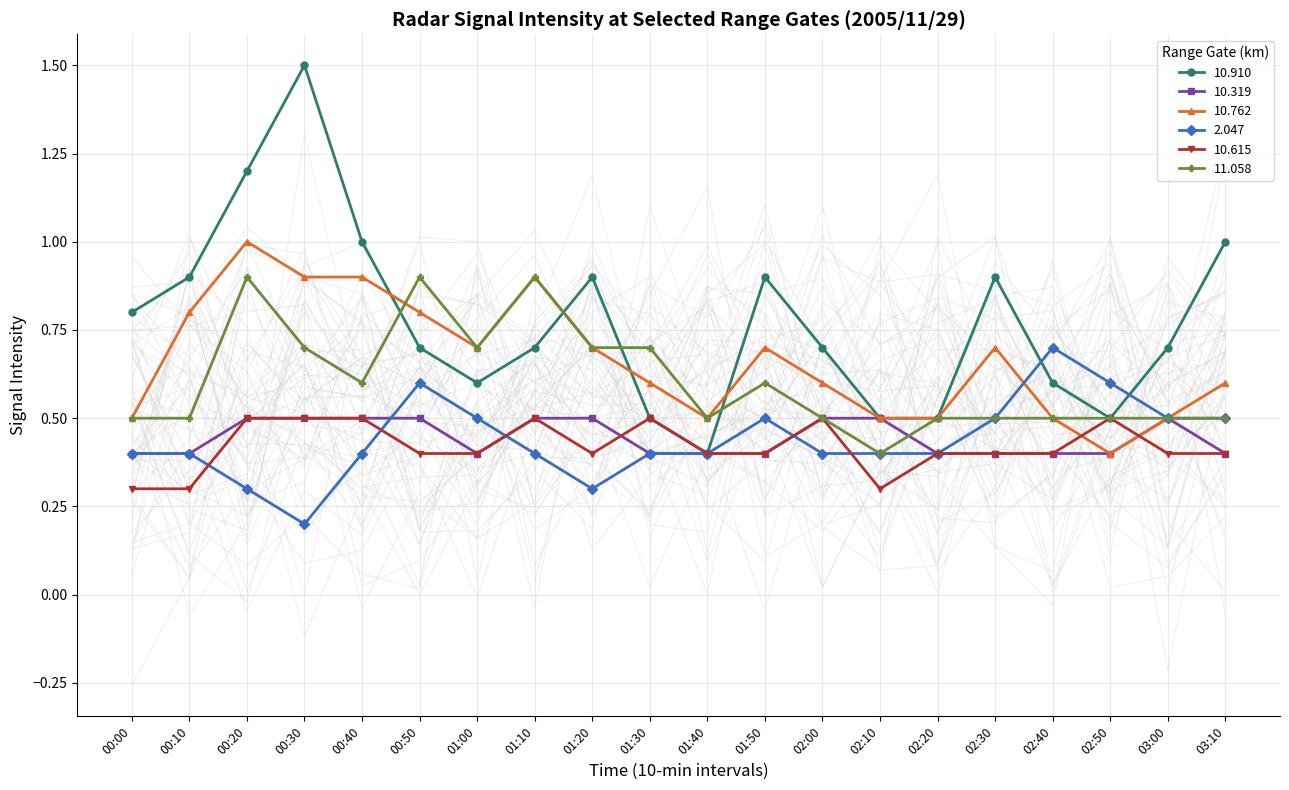

What is the average value of the 10.910 series?

0.8